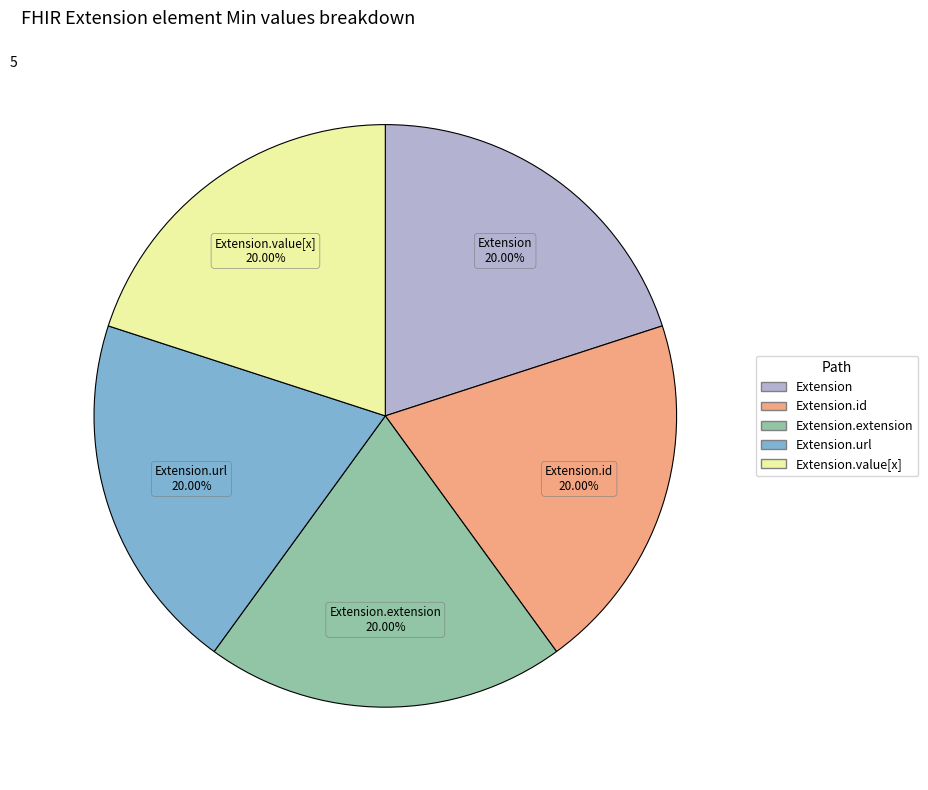

Is there any slice that represents more than half of the pie?

No